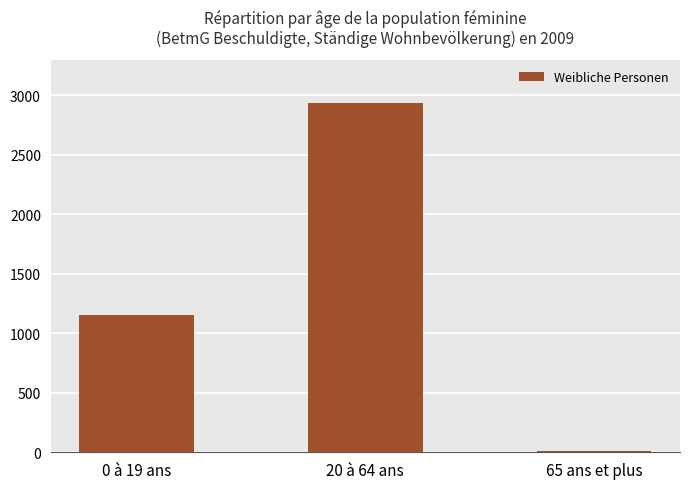

Reading left to right, what are all the values shown in this chart?

0 à 19 ans=1150	20 à 64 ans=2939	65 ans et plus=9